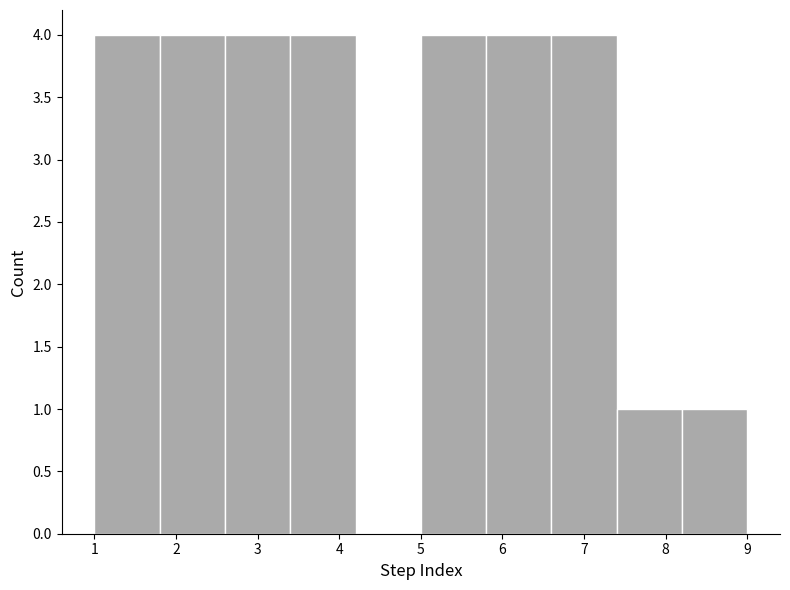

How tall is the bar that spans 6.6 to 7.4 on the x-axis? The values are not printed on the chart, so give them approximately, as read against the axis.

4